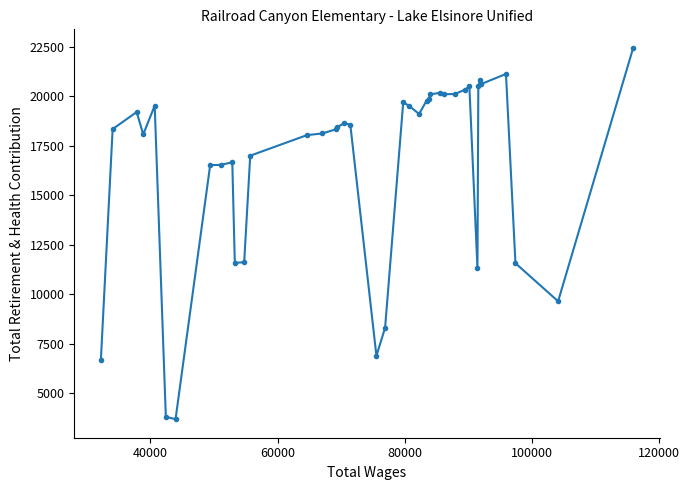

What is the average value?

16544